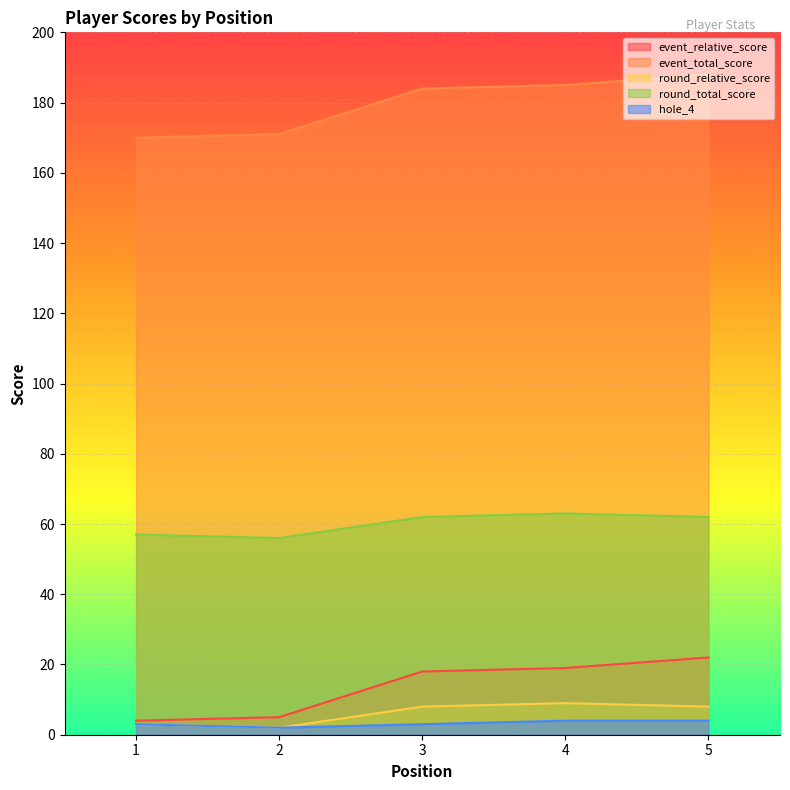

How many values in the round_relative_score series are below 8?

2